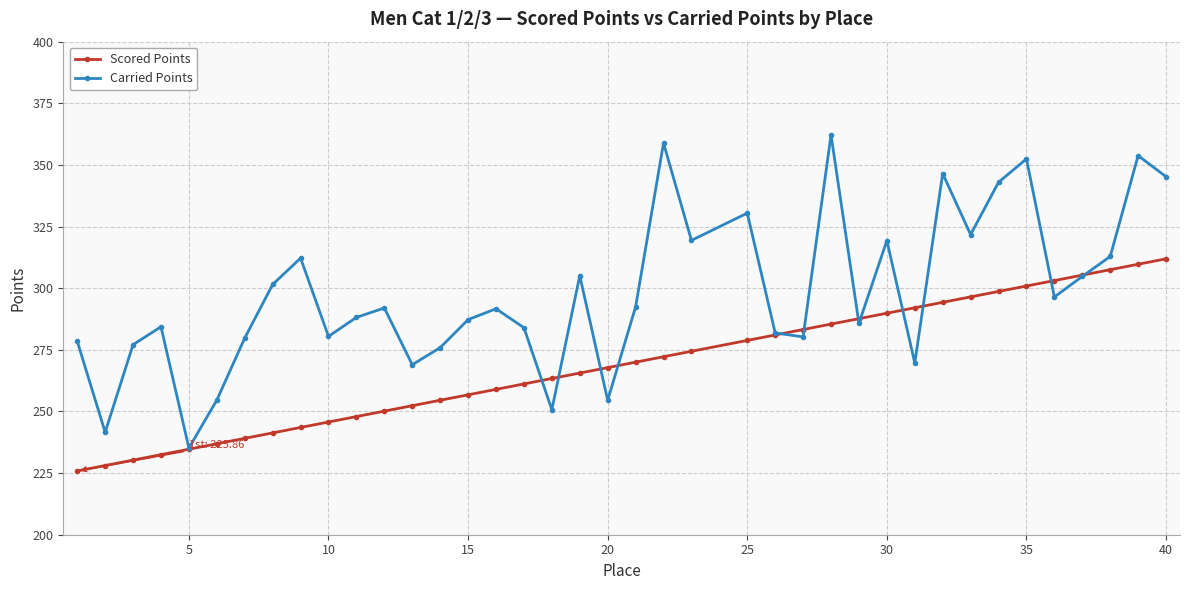

At how many categories does at least one series exceed 317?

11